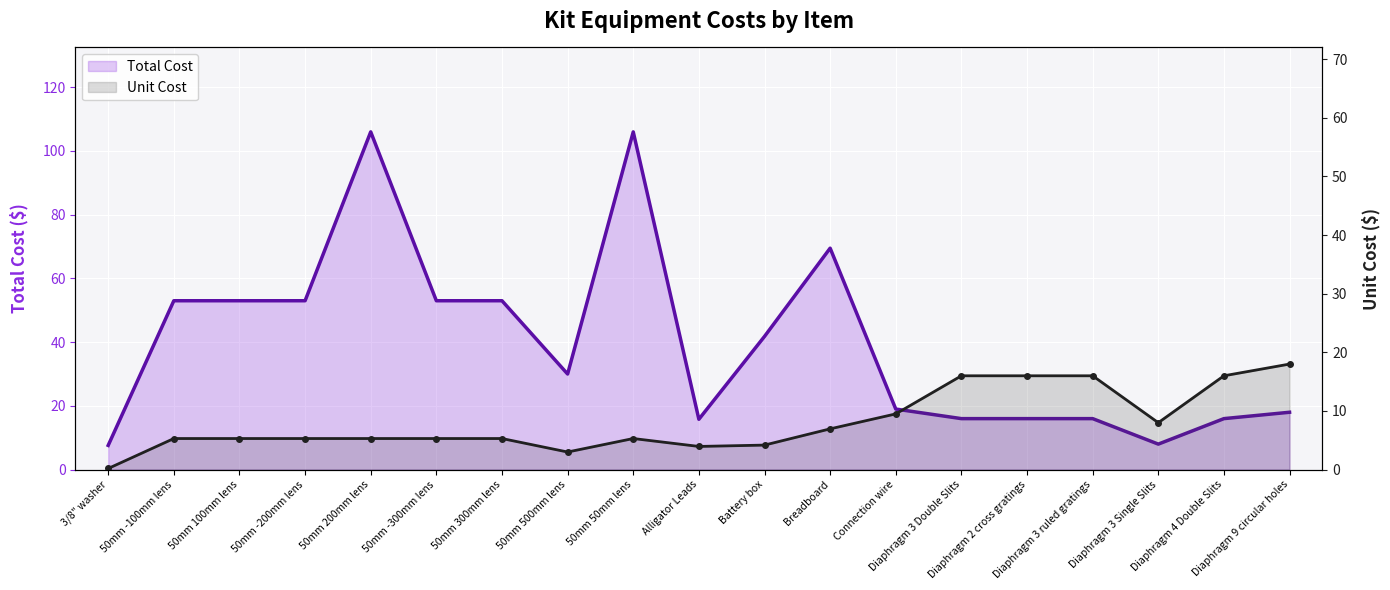

In Unit Cost, how many points are higher than both neighbors (excluding endpoints)?

1